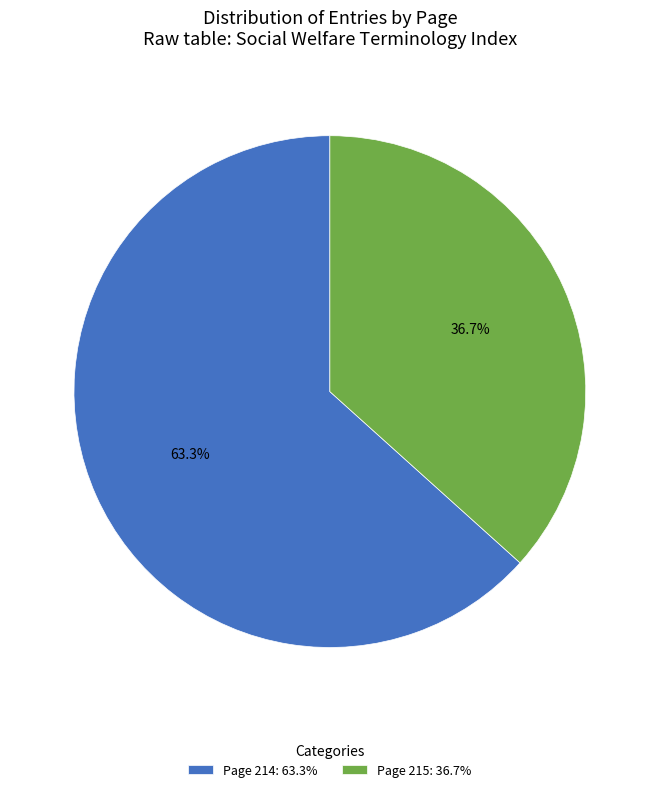

To the nearest percent, what percentage of the pie is Page 215?

37%